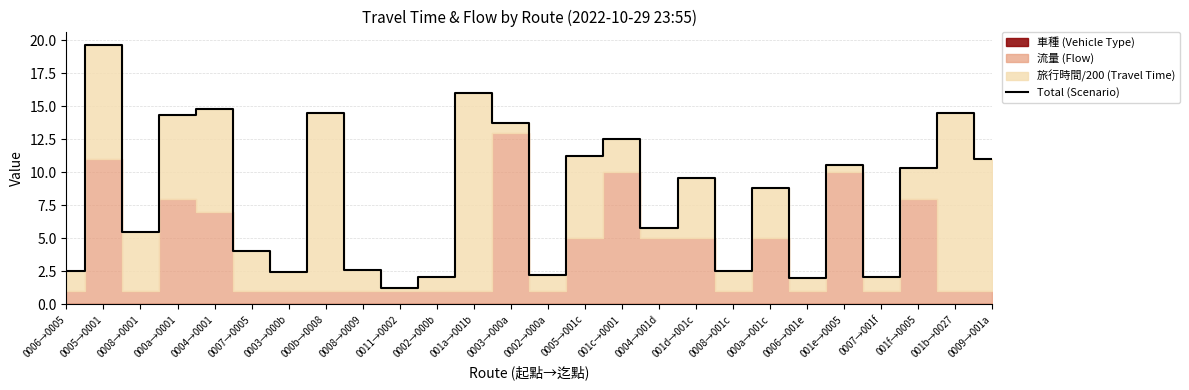

What position from the right is 001b→0027?

2